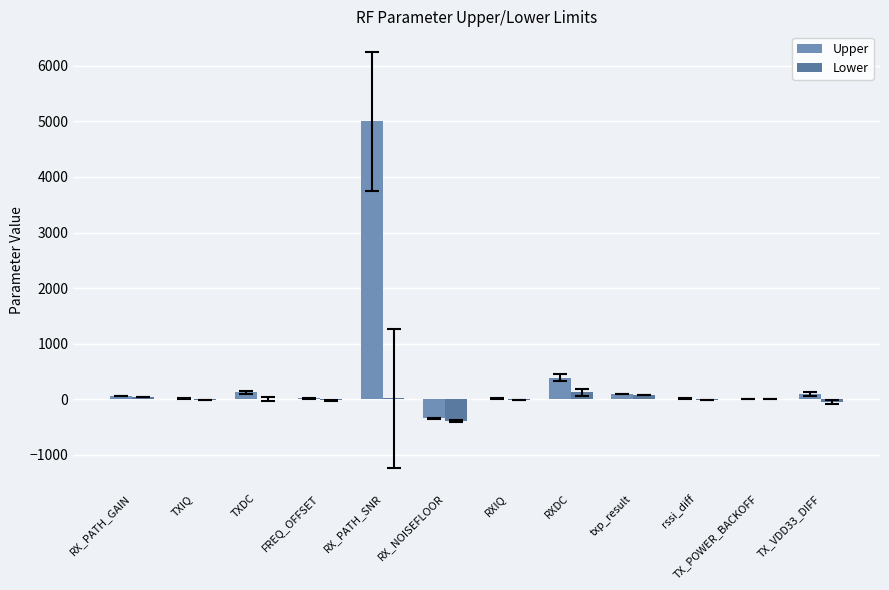

Reading left to right, extract all data points from this chart.

Upper: 60	12	124	20	5000	-345	13	384	98	10	-1	100
Lower: 45	-12	3	-20	15	-395	-13	128	80	-10	0	-50